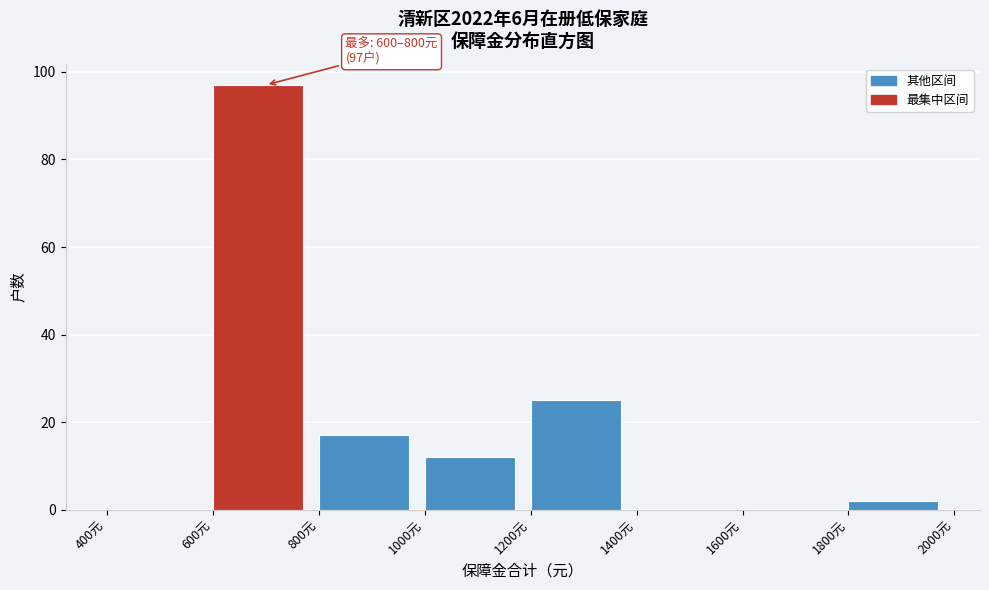

Which range on the x-axis has the tallest bar?

600 to 800